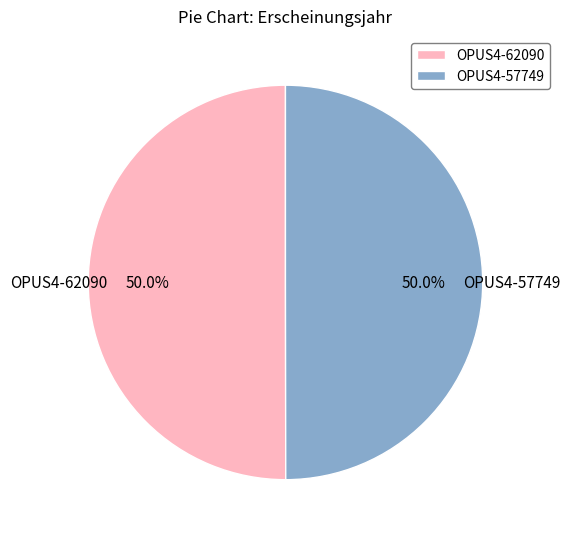

True or false: OPUS4-57749 accounts for 38% of the total.

False